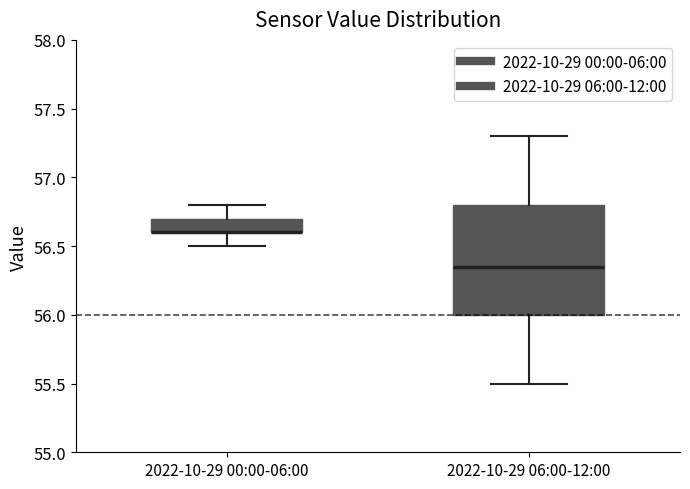

Reading left to right, read every box against the y-axis: the position of its median line, the range the box covers, and the ends of its whiskers. The values are not printed on the chart, so give them approximately, as read against the axis.

2022-10-29 00:00-06:00: median 56.60 (drawn on the box's lower edge), box 56.60 to 56.70, whiskers 56.50 to 56.80
2022-10-29 06:00-12:00: median 56.35, box 56.00 to 56.80, whiskers 55.50 to 57.30